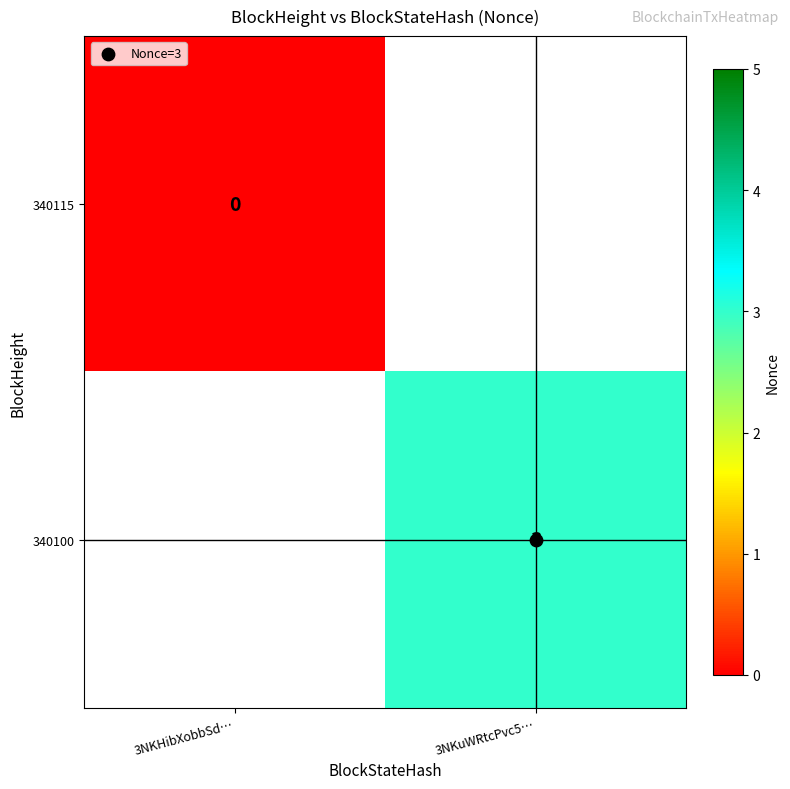

Rank the series by their maximum value, from highest to lowest.

340115, 340100